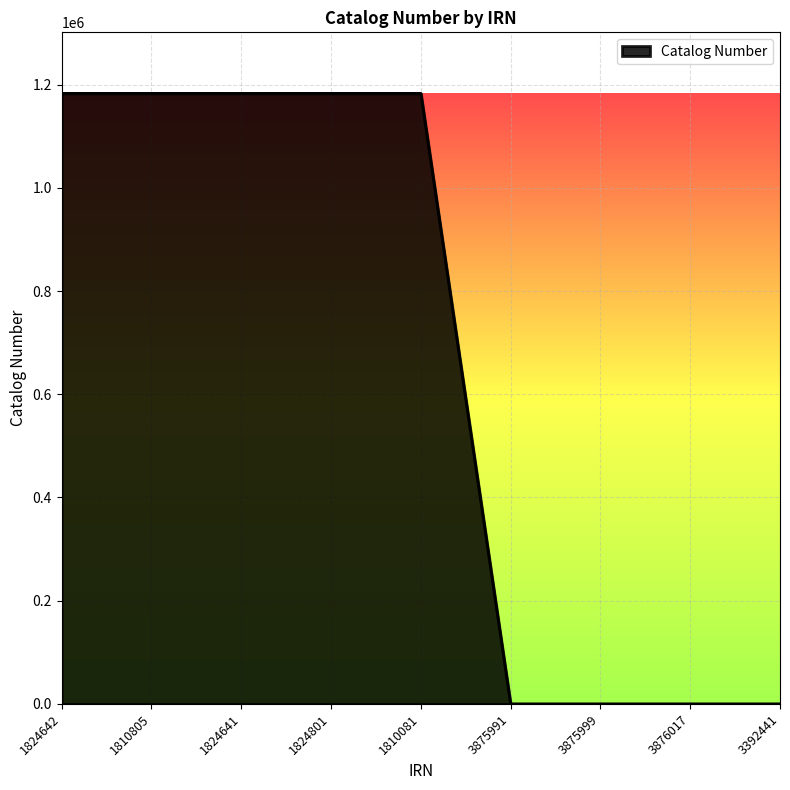

What is the difference between the maximum and minimum values?

1183210